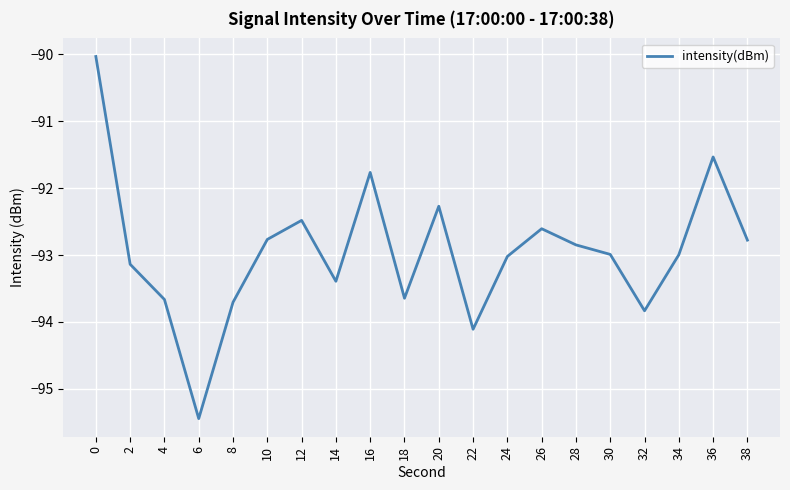

What is the average value?

-93.0